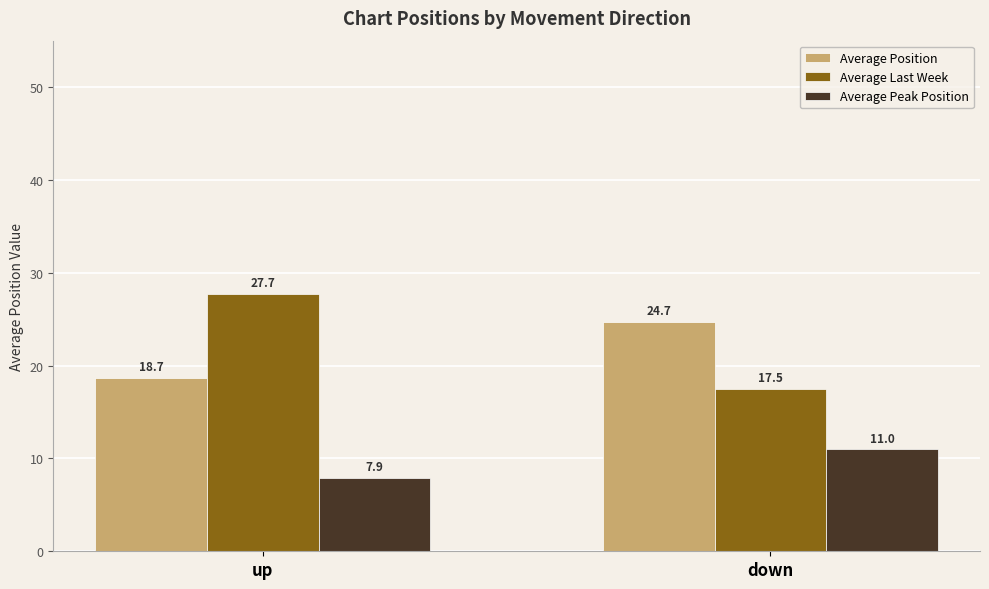

At how many categories does at least one series exceed 14?

2